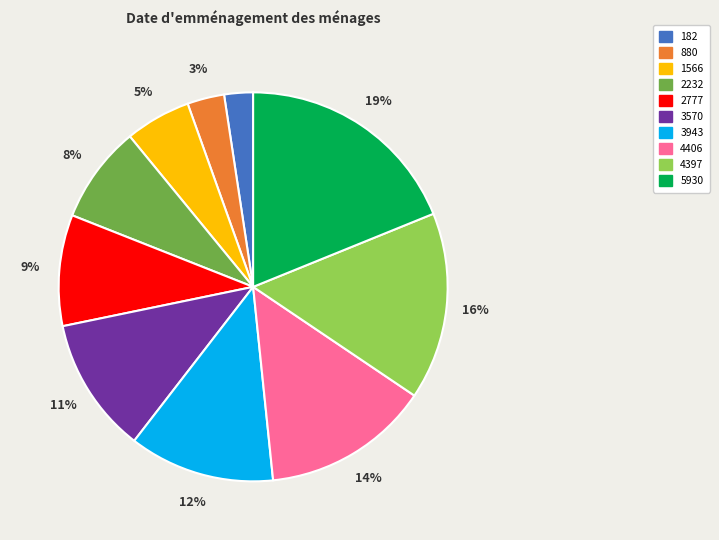

What is the smallest slice in the pie chart?

182